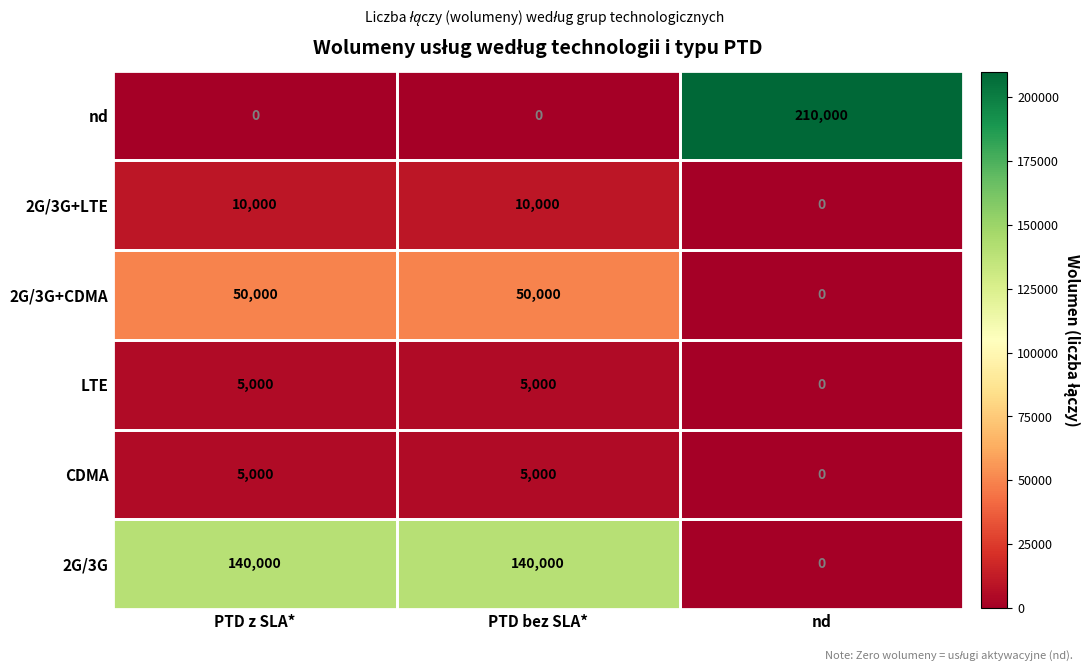

At how many categories does at least one series exceed 15125?

3